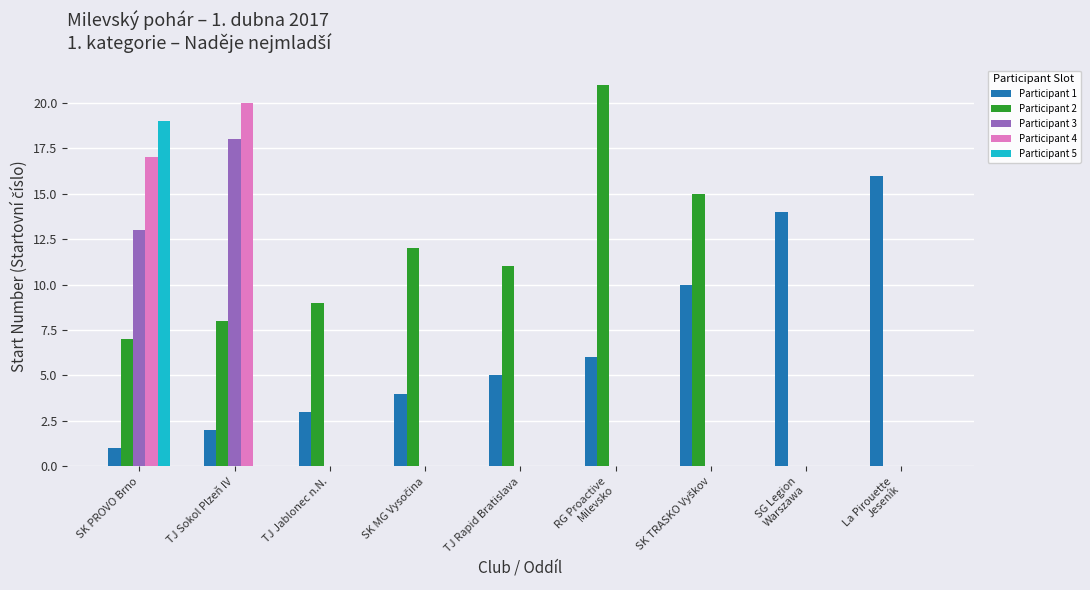

Which category has the highest value in the Participant 4 series?

TJ Sokol Plzeň IV